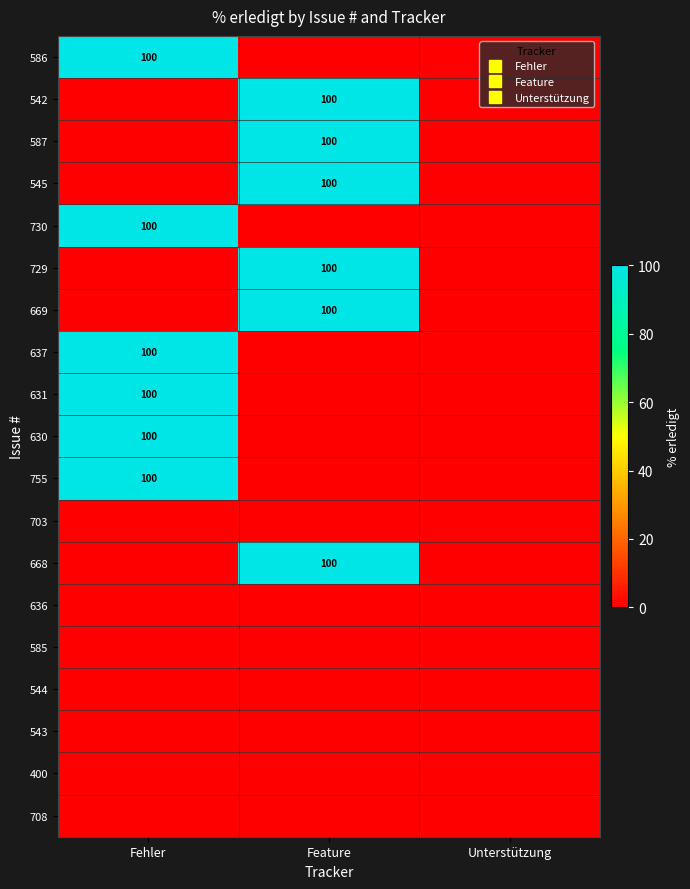

How many data points in 668 are above 0?

1